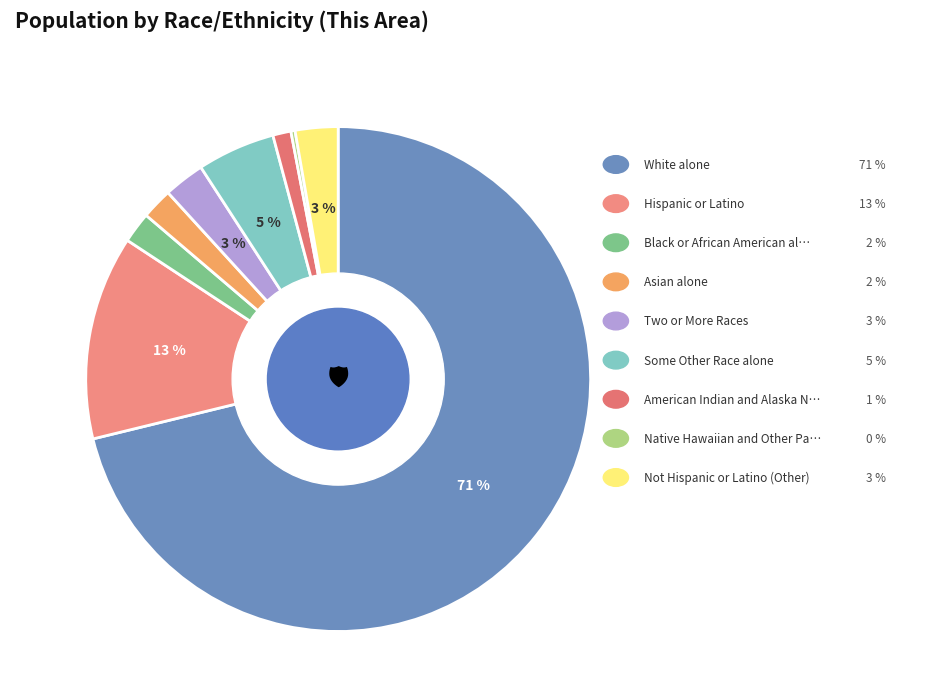

Rank the categories by value from highest to lowest.

White alone, Hispanic or Latino, Some Other Race alone, Not Hispanic or Latino (Other), Two or More Races, Asian alone, Black or African American alone, American Indian and Alaska Native, Native Hawaiian and Other Pacific